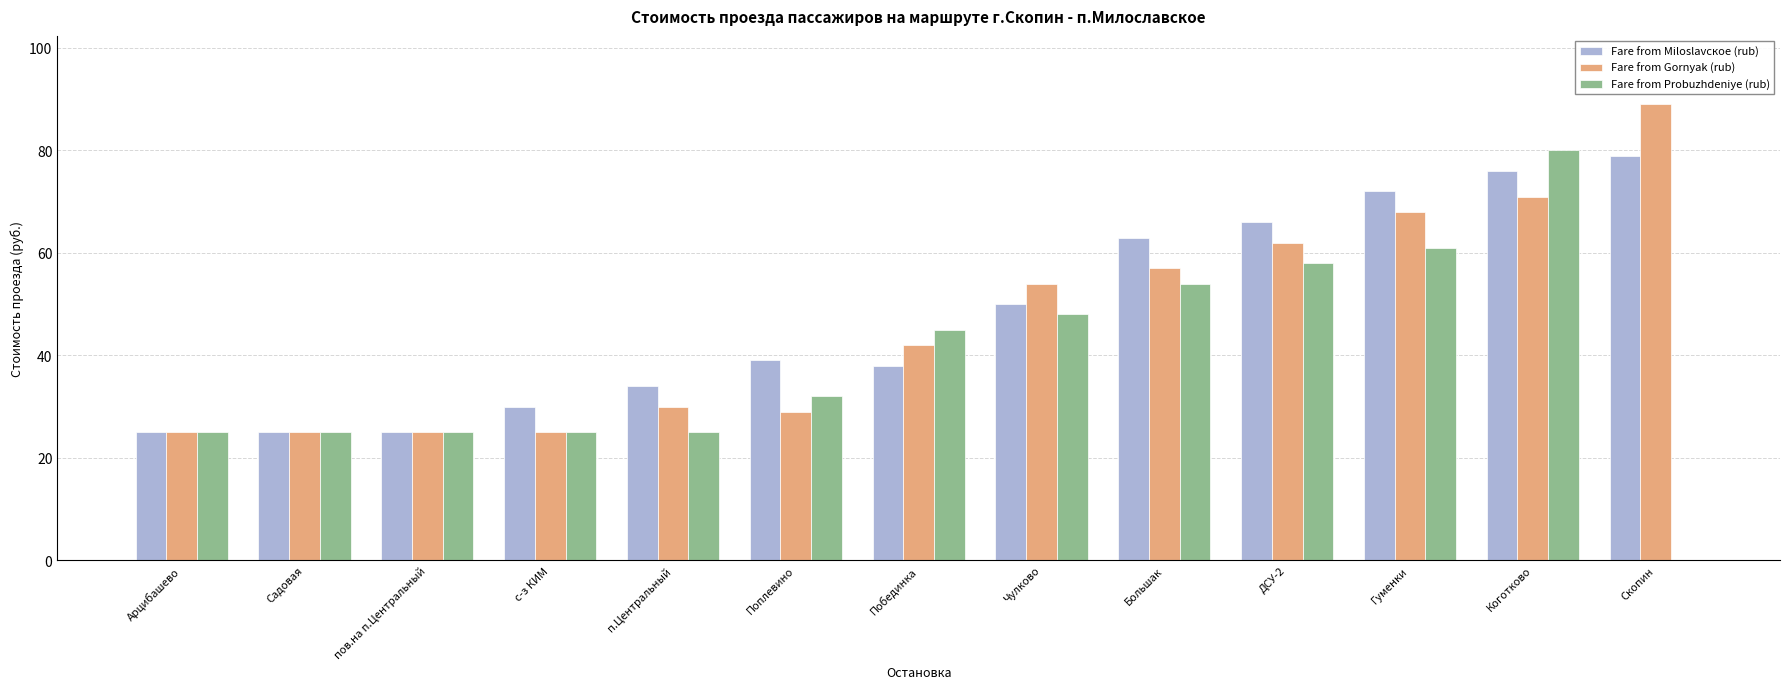

Count the number of data series in this chart.

3